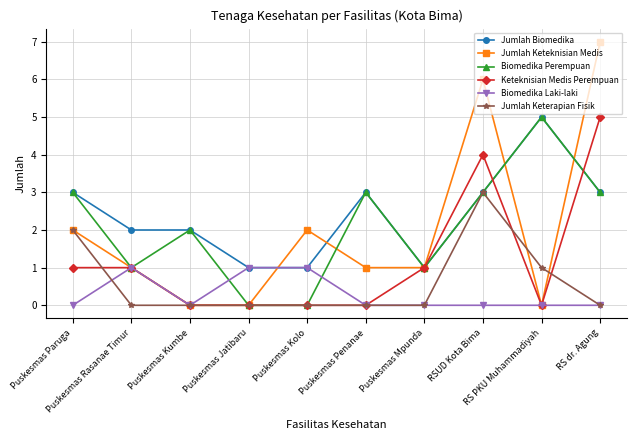

What is the value of the Jumlah Keteknisian Medis point at the 8th from the left?

6